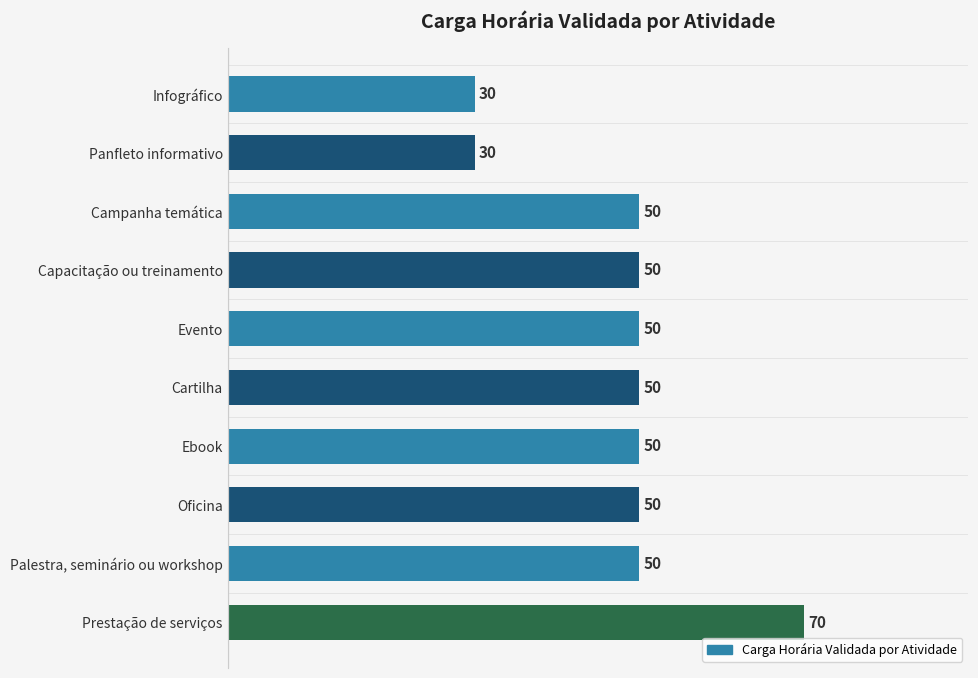

What is the difference between the maximum and minimum values?

40